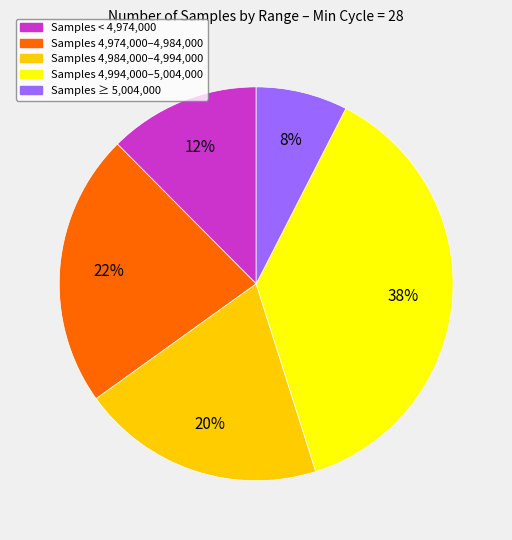

Does any single category account for the majority?

No